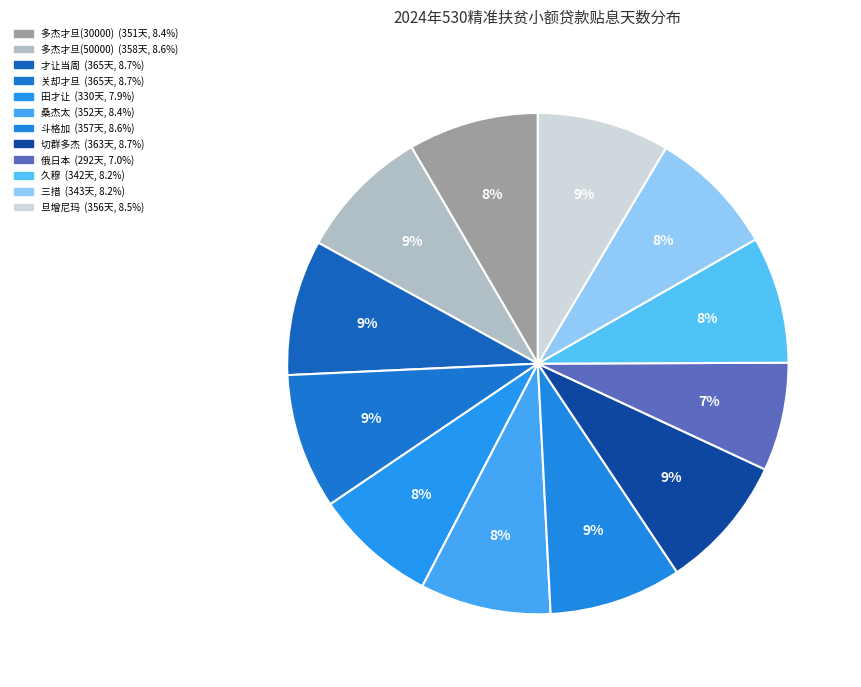

Which category has the biggest portion of the pie?

才让当周